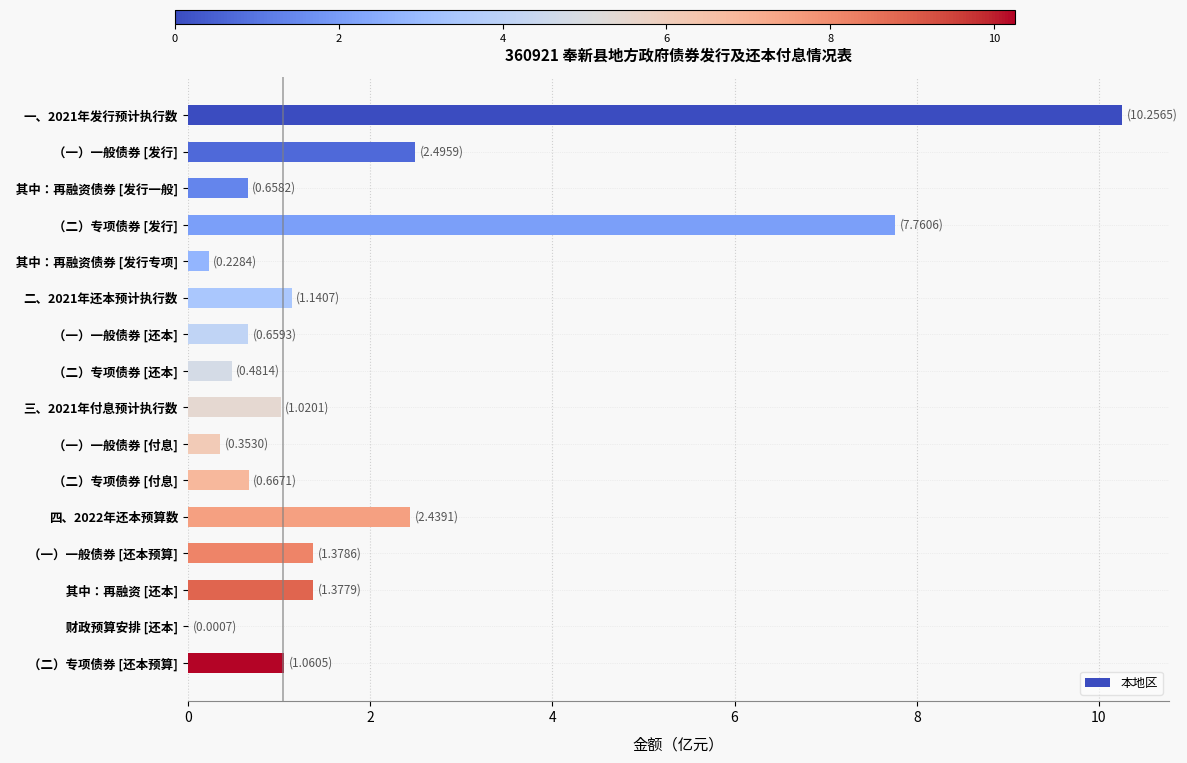

Is it true that the value at （二）专项债券 [还本] is 0.5?

True